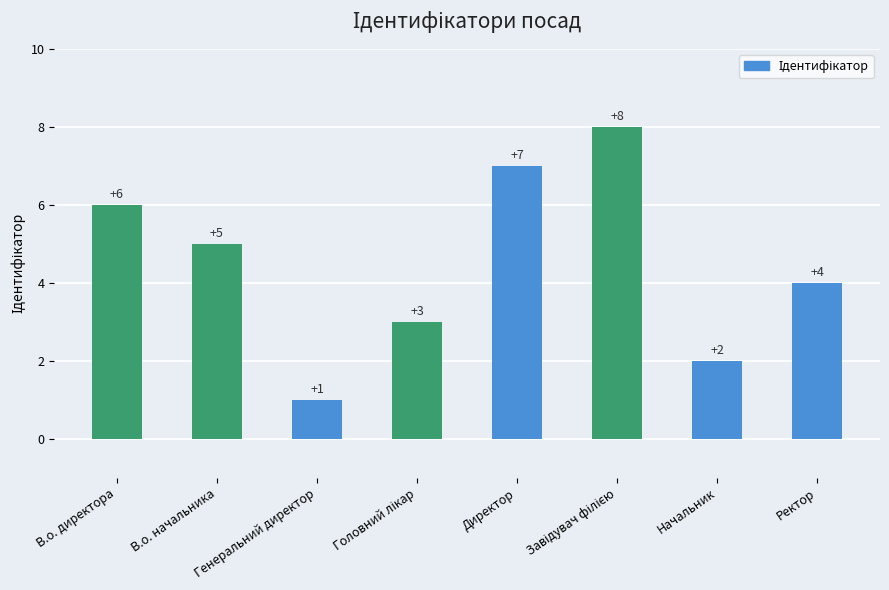

What is the maximum value shown in the chart?

8